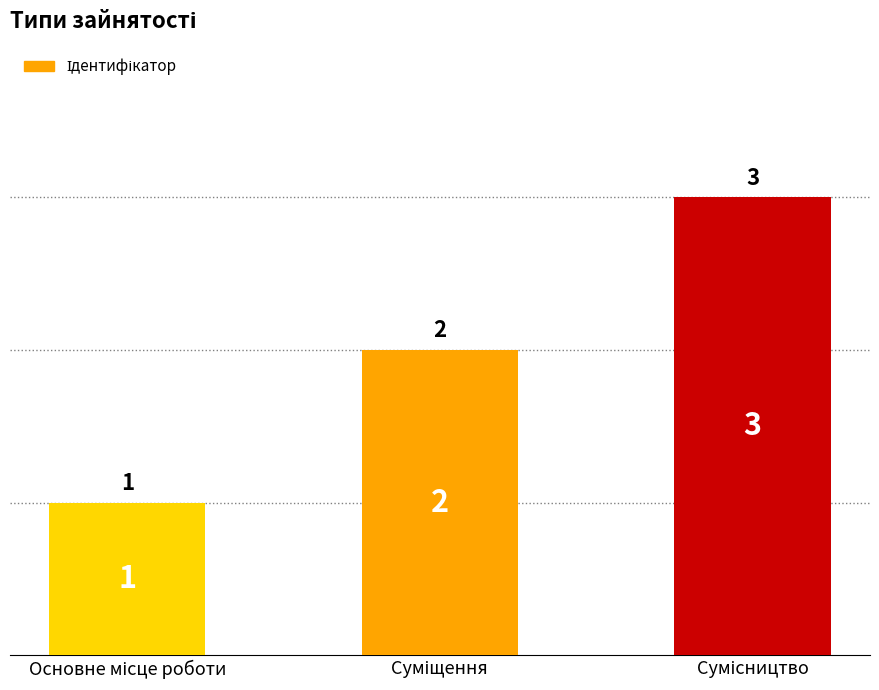

What is the value of the 2nd bar from the left?

2